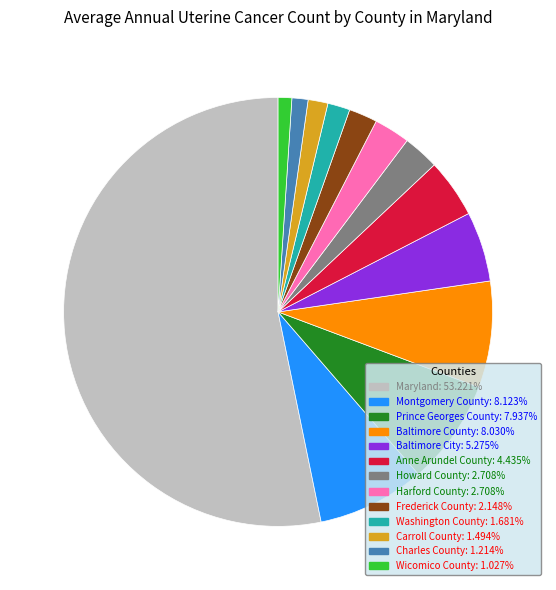

Count the number of slices in the pie.

13